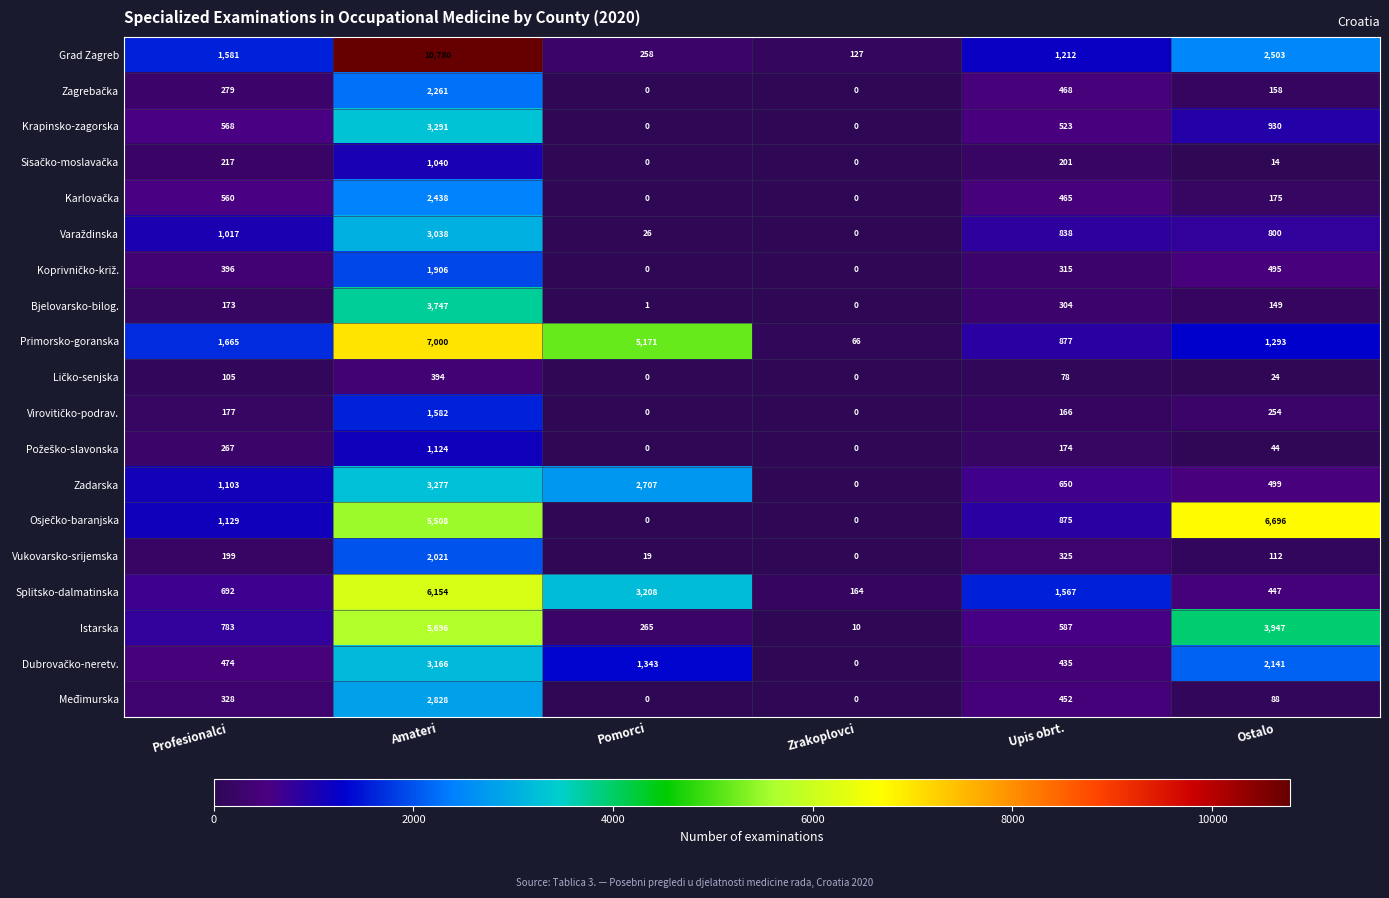

List the labels in order of Vukovarsko-srijemska value, largest first.

Amateri, Upis obrt., Profesionalci, Ostalo, Pomorci, Zrakoplovci